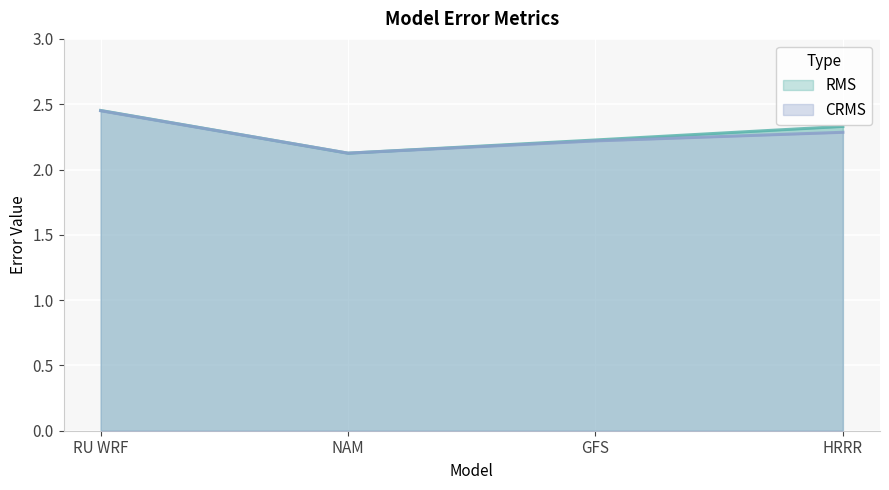

At which category is the sum across all series the highest?

RU WRF